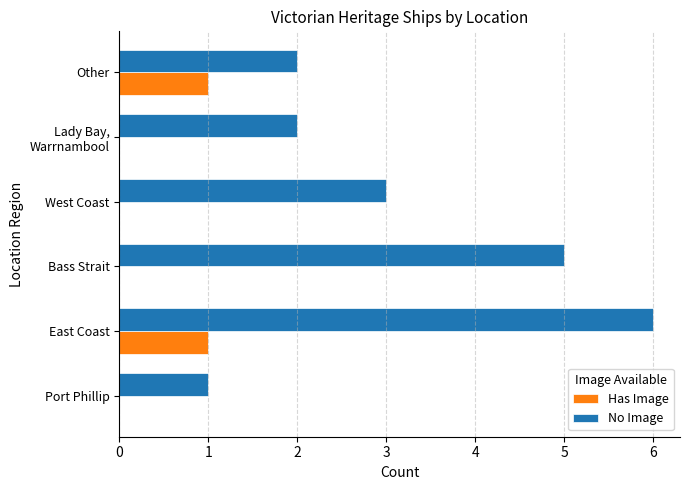

Which label corresponds to the largest value in the chart?

East Coast